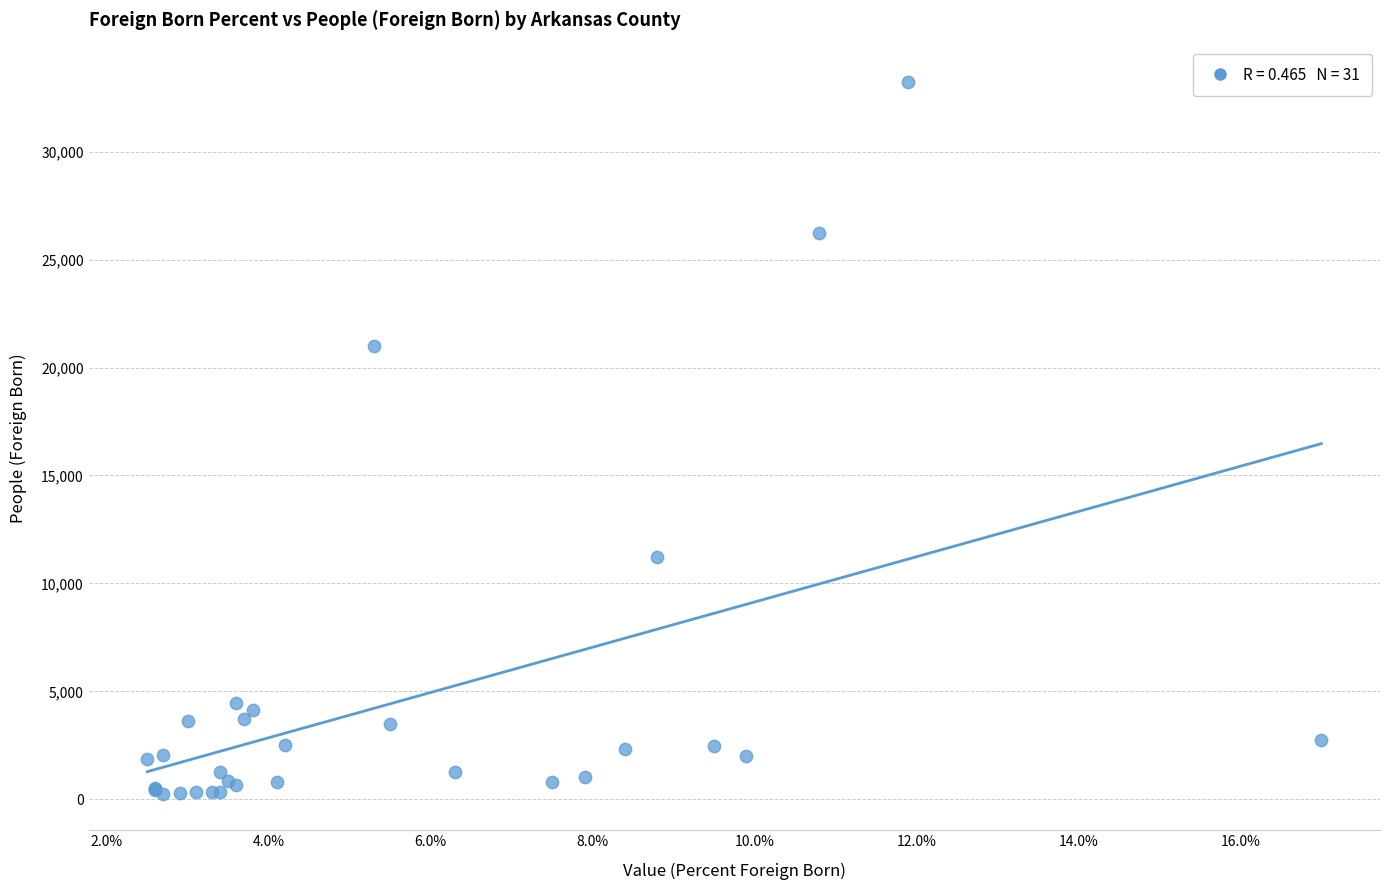

What Y value in the scatter plot is closest to 16716?

20991